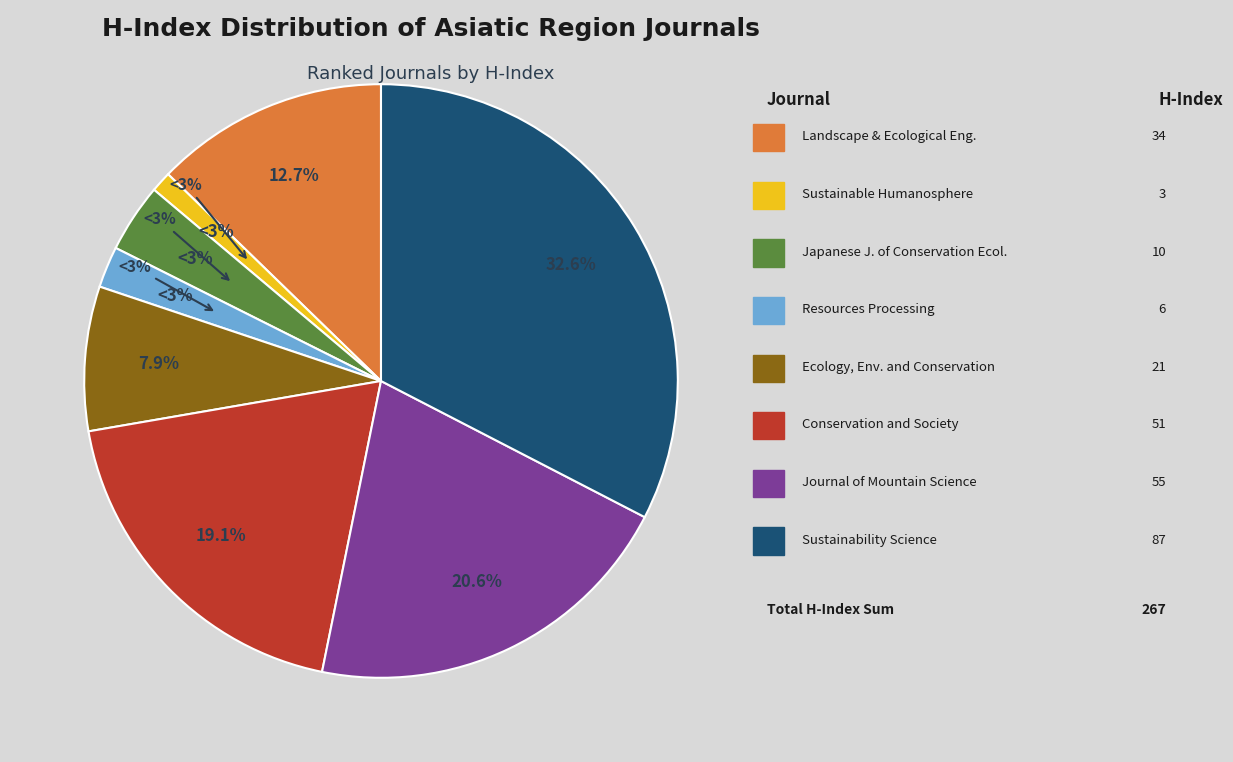

Does Japanese Journal of Conservation Ecology represent more than half of the total?

No